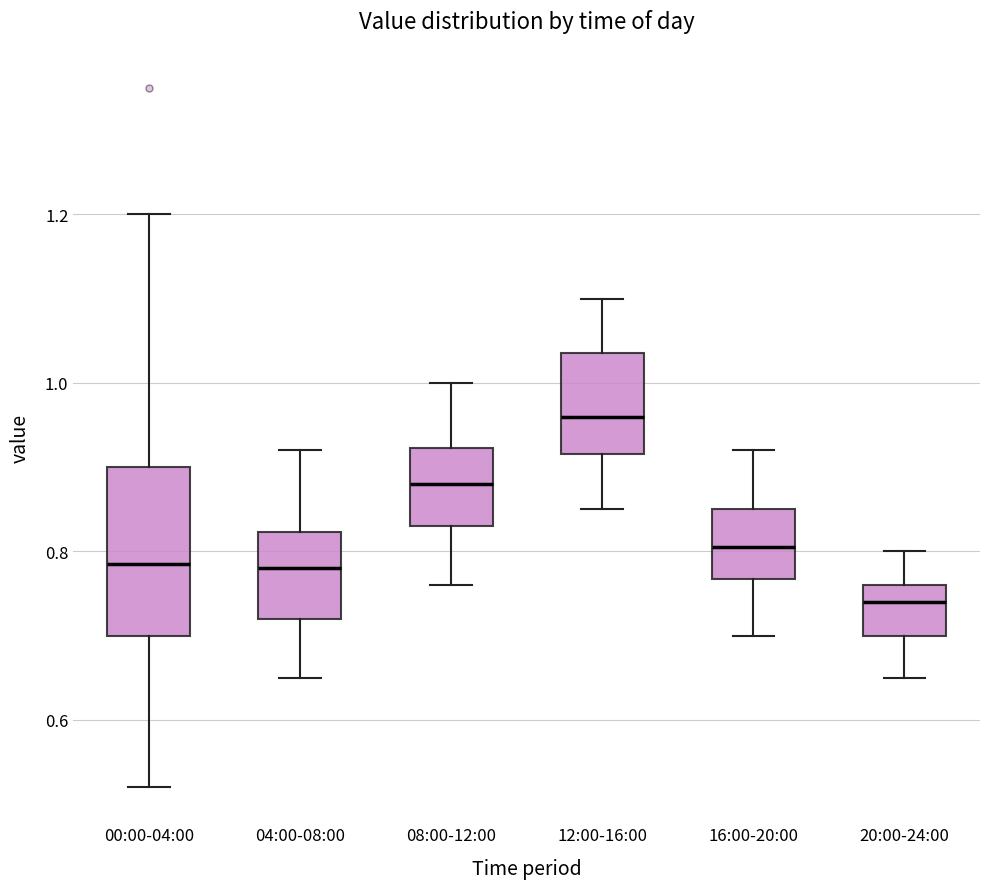

Reading left to right, read every box against the y-axis: the position of its median line, the range the box covers, and the ends of its whiskers. The values are not printed on the chart, so give them approximately, as read against the axis.

00:00-04:00: median 0.78, box 0.70 to 0.90, whiskers 0.52 to 1.20
04:00-08:00: median 0.78, box 0.72 to 0.82, whiskers 0.66 to 0.92
08:00-12:00: median 0.88, box 0.84 to 0.92, whiskers 0.76 to 1.00
12:00-16:00: median 0.96, box 0.92 to 1.04, whiskers 0.86 to 1.10
16:00-20:00: median 0.80, box 0.76 to 0.86, whiskers 0.70 to 0.92
20:00-24:00: median 0.74, box 0.70 to 0.76, whiskers 0.66 to 0.80